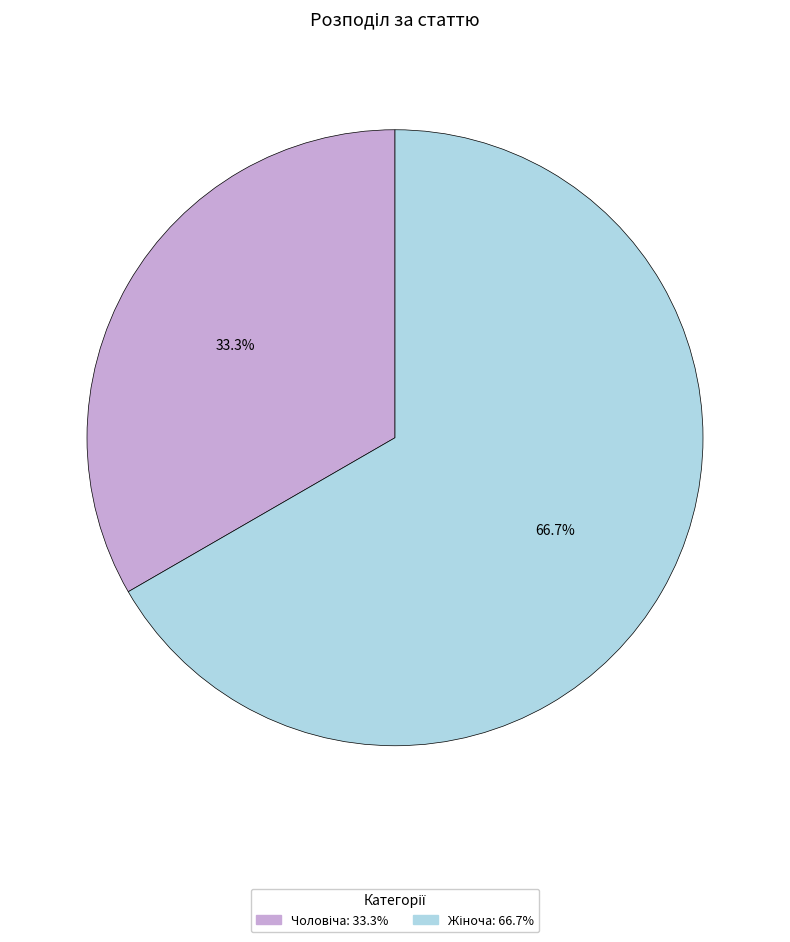

Is there a majority slice in this chart?

Yes